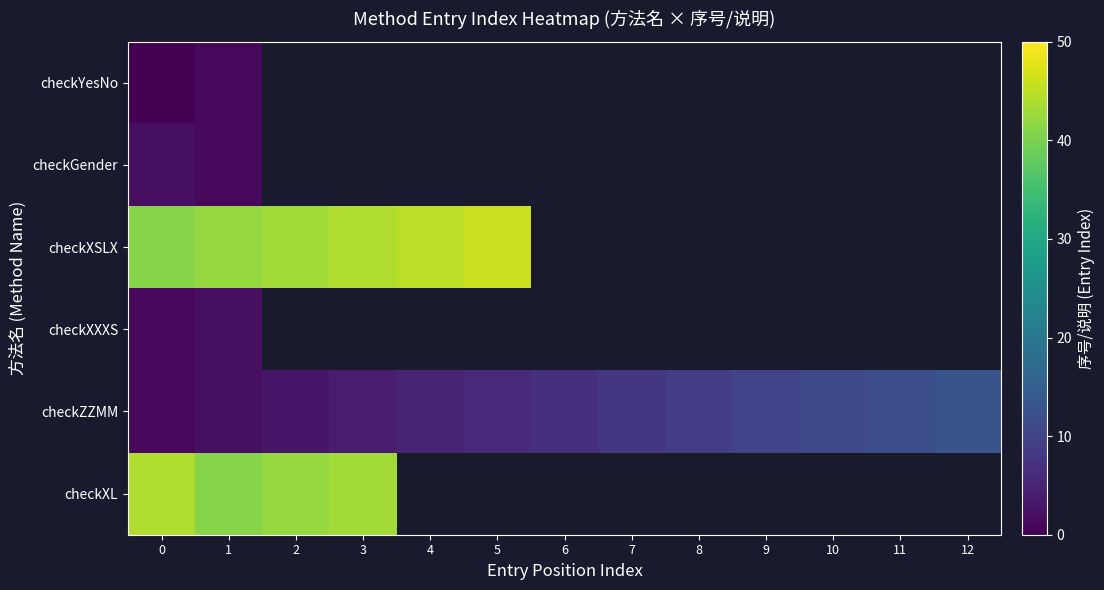

Which series has the widest spread of values?

row_4